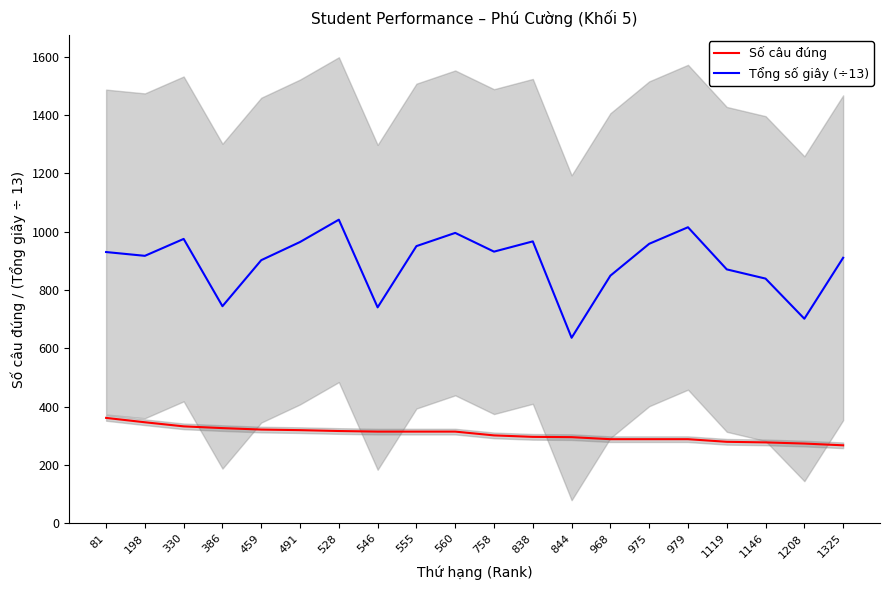

True or false: Số câu đúng and Tổng số giây (÷13) cross at least once.

False